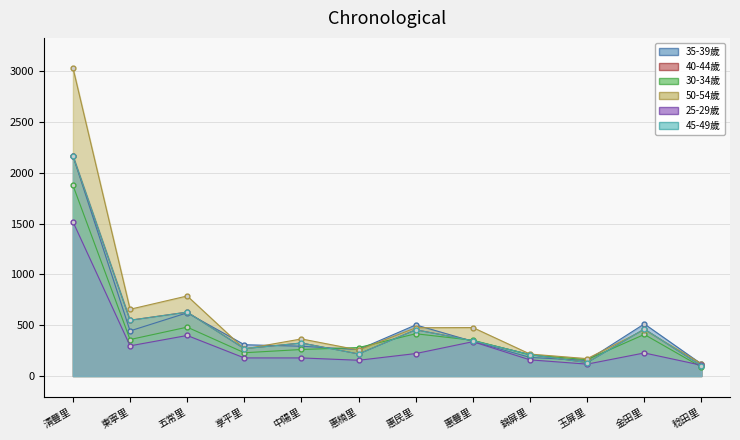

At which category does 40-44歲 reach its first local valley?

東寧里